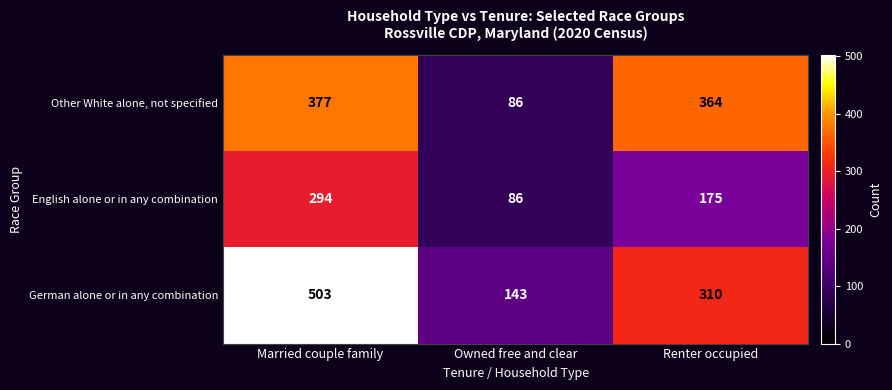

Is the value of English alone or in any combination at Married couple family greater than the value of Other White alone, not specified at Married couple family?

No